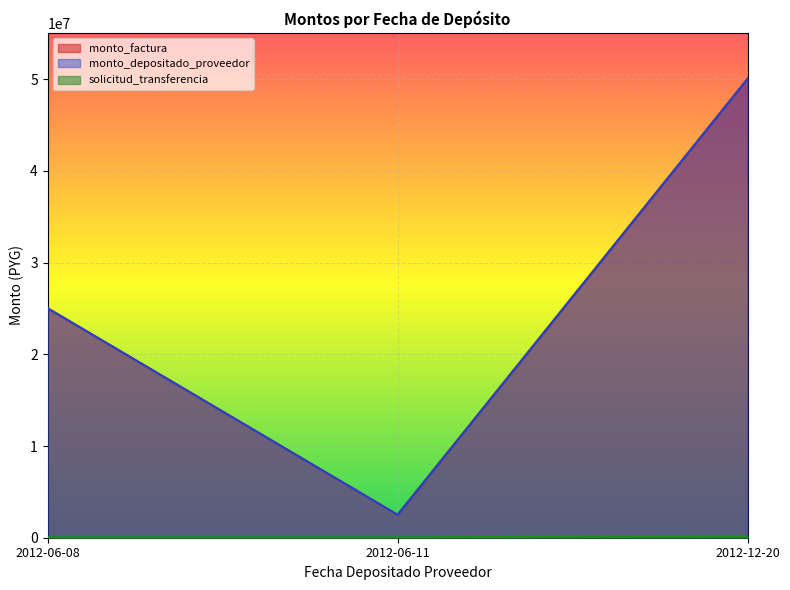

The value of monto_depositado_proveedor at 2012-06-08 is 25028572. True or false?

True